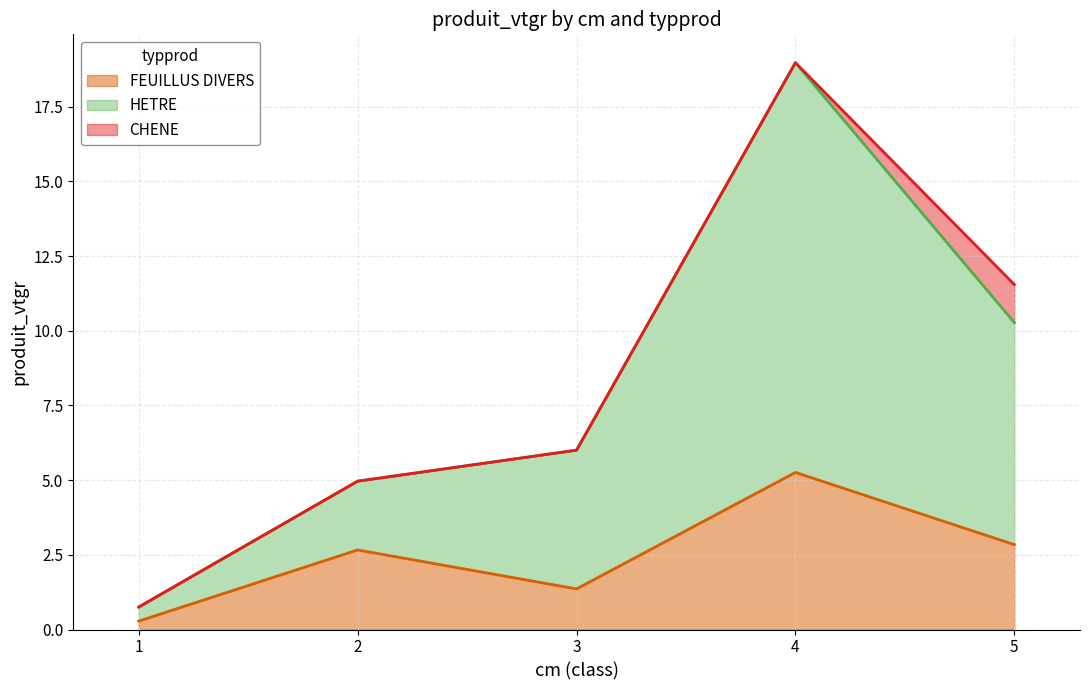

True or false: FEUILLUS DIVERS has a value of 0.5 at 1.

False